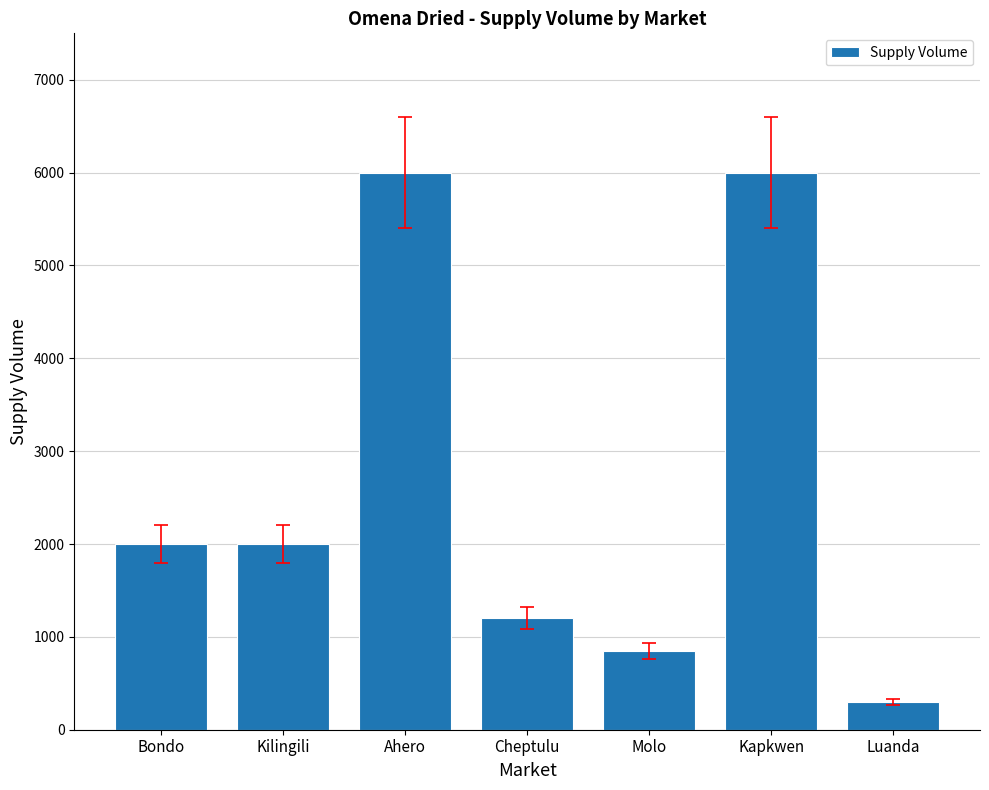

How many distinct data groups are displayed?

1